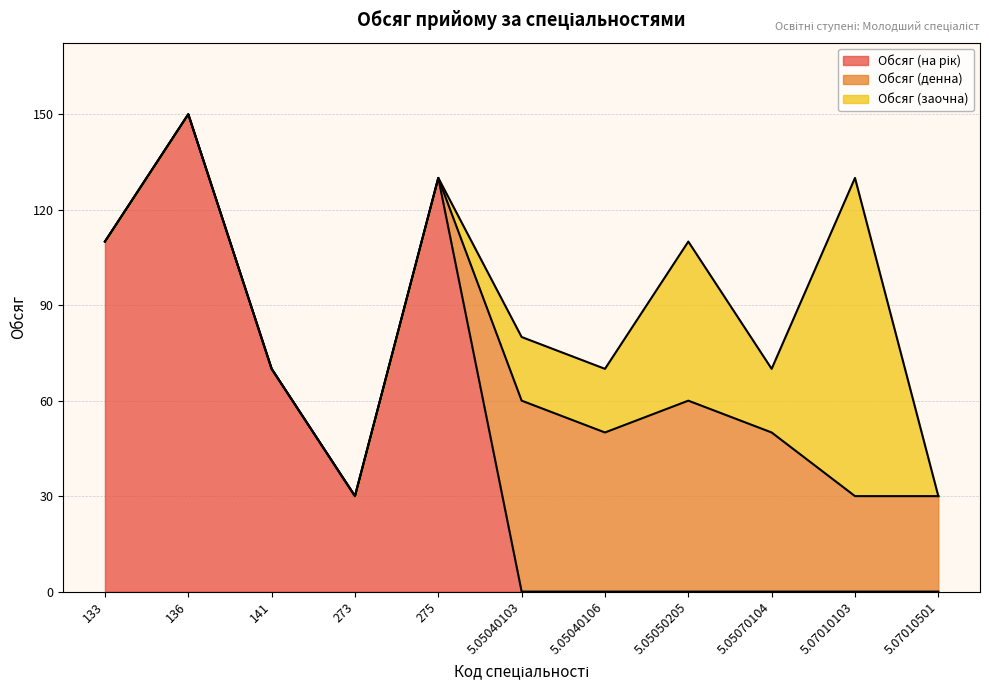

What is the difference between the second highest and minimum values in the Обсяг (на рік) series?

130